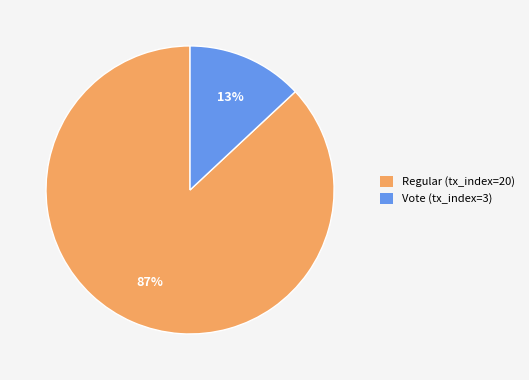

Combined, do Regular (tx_index=20) and Vote (tx_index=3) account for over 50%?

Yes